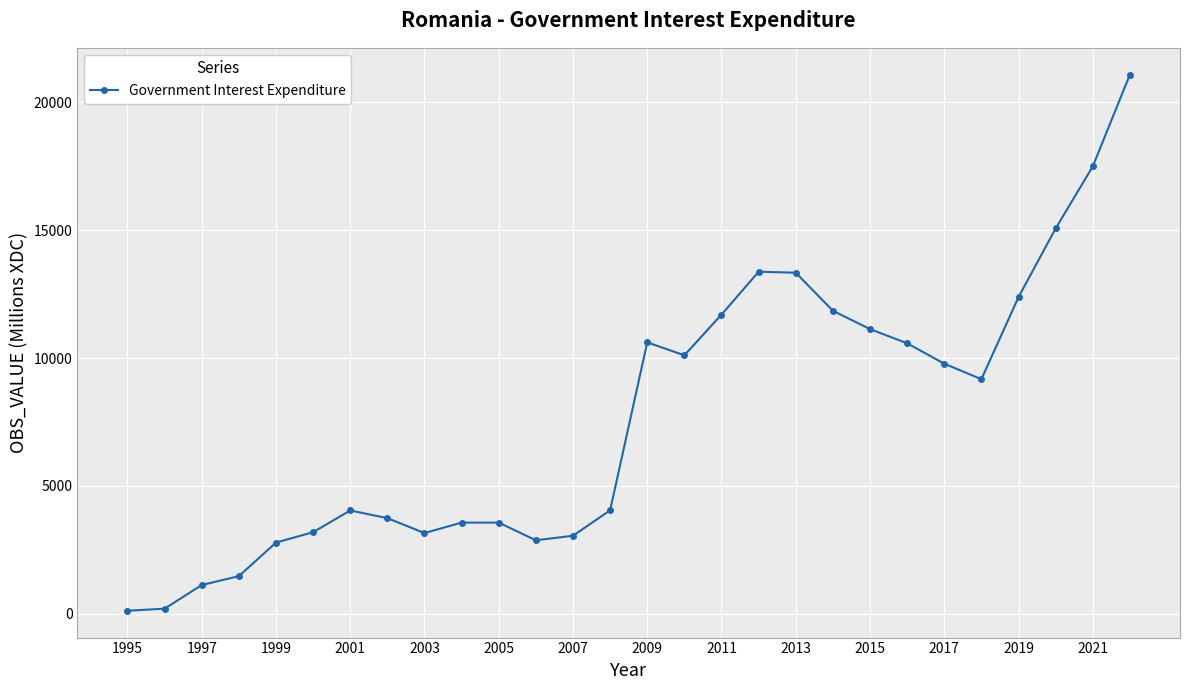

True or false: the data has more than 1 interior local peaks.

True